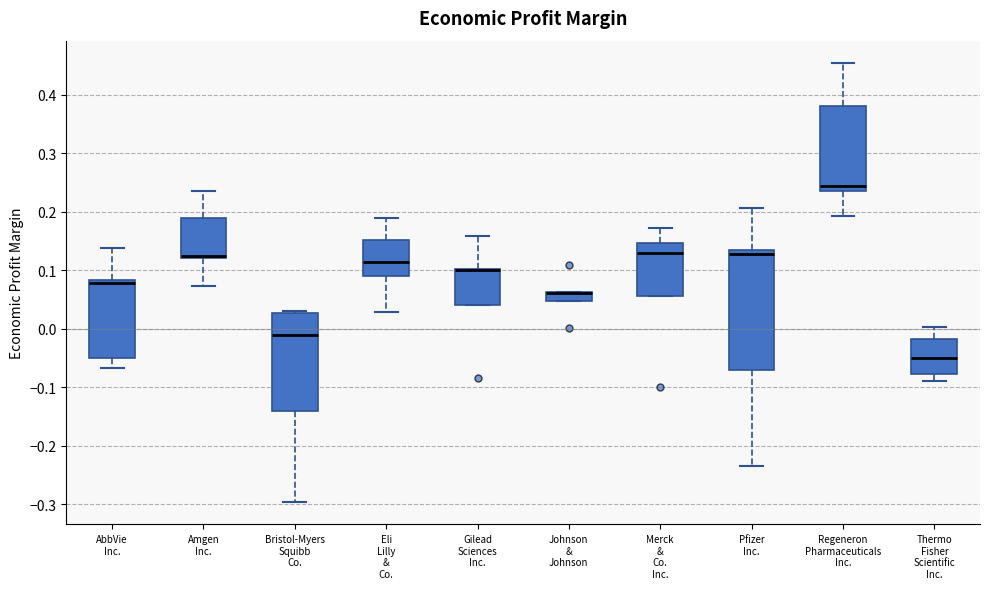

Where is the lower edge of the box for Bristol-Myers Squibb Co. on the y-axis? The values are not printed on the chart, so give them approximately, as read against the axis.

-0.14